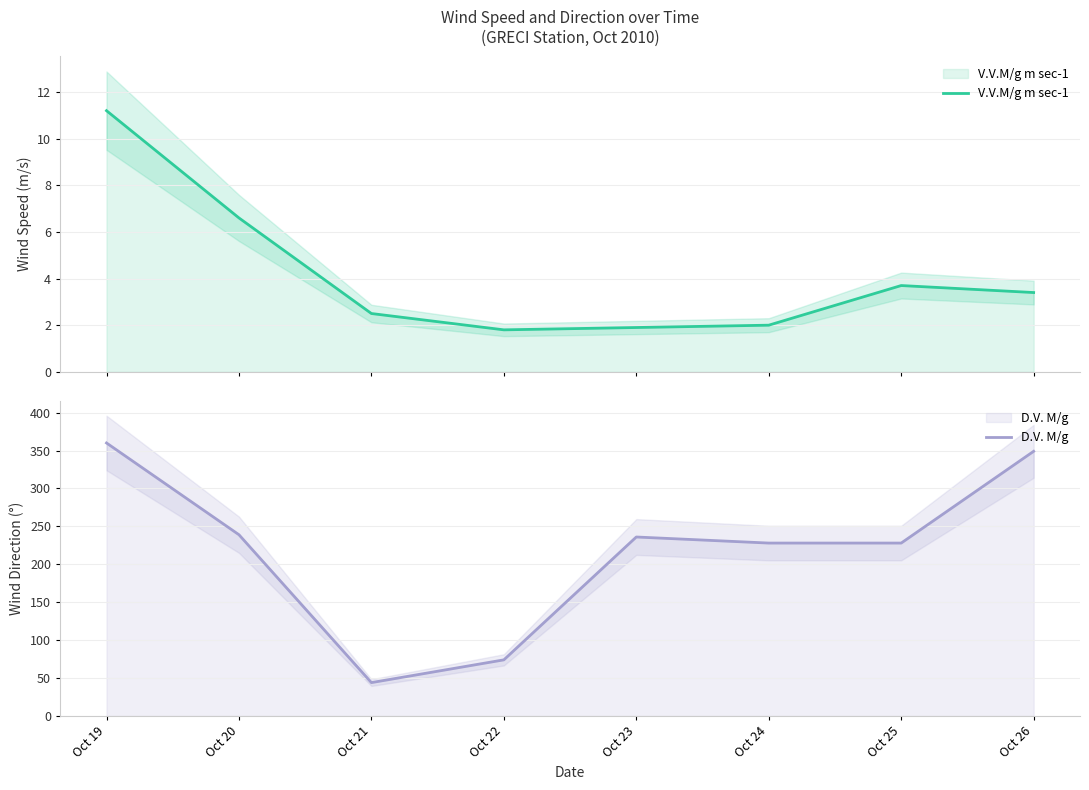

At which label is D.V. M/g closest to 202?

Oct 24